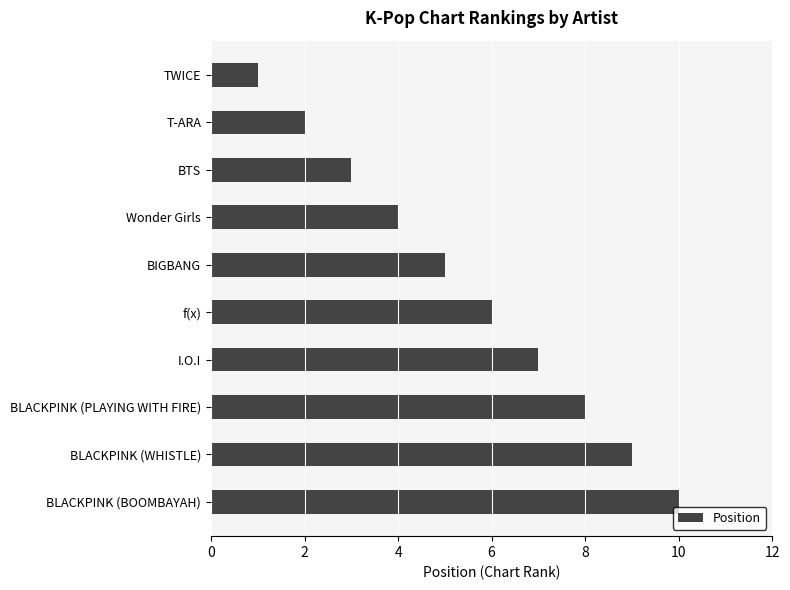

What is the average value?

6